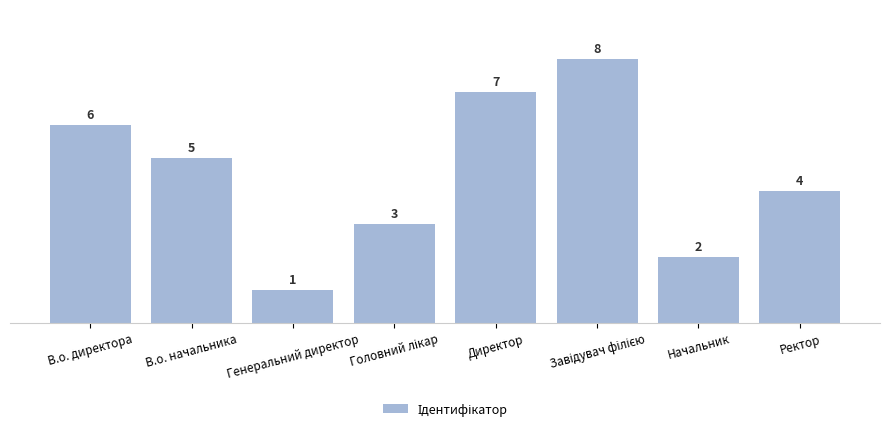

The chart shows a value of 2 at Начальник. True or false?

True